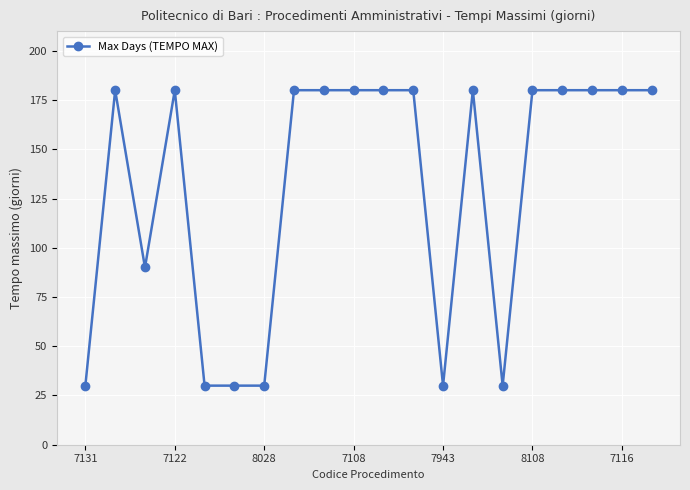

True or false: there are more than 0 points higher than both neighbors.

True